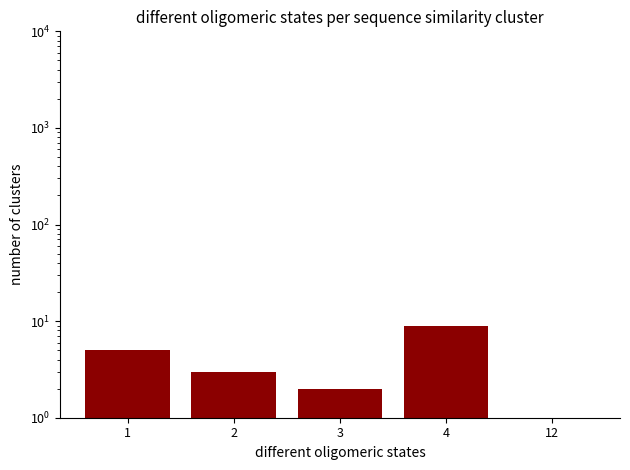

Rank the categories by value from highest to lowest.

4, 1, 2, 3, 12